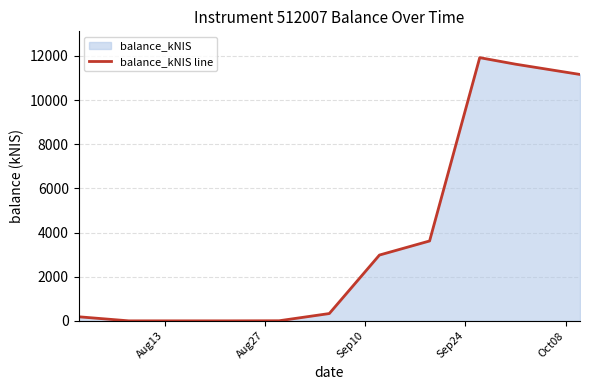

Reading right to left, list all the values displayed in this chart.

11161.5	11627.3	11923.0	3618.6	2980.6	330.8	4.2	0.0	0.0	184.8